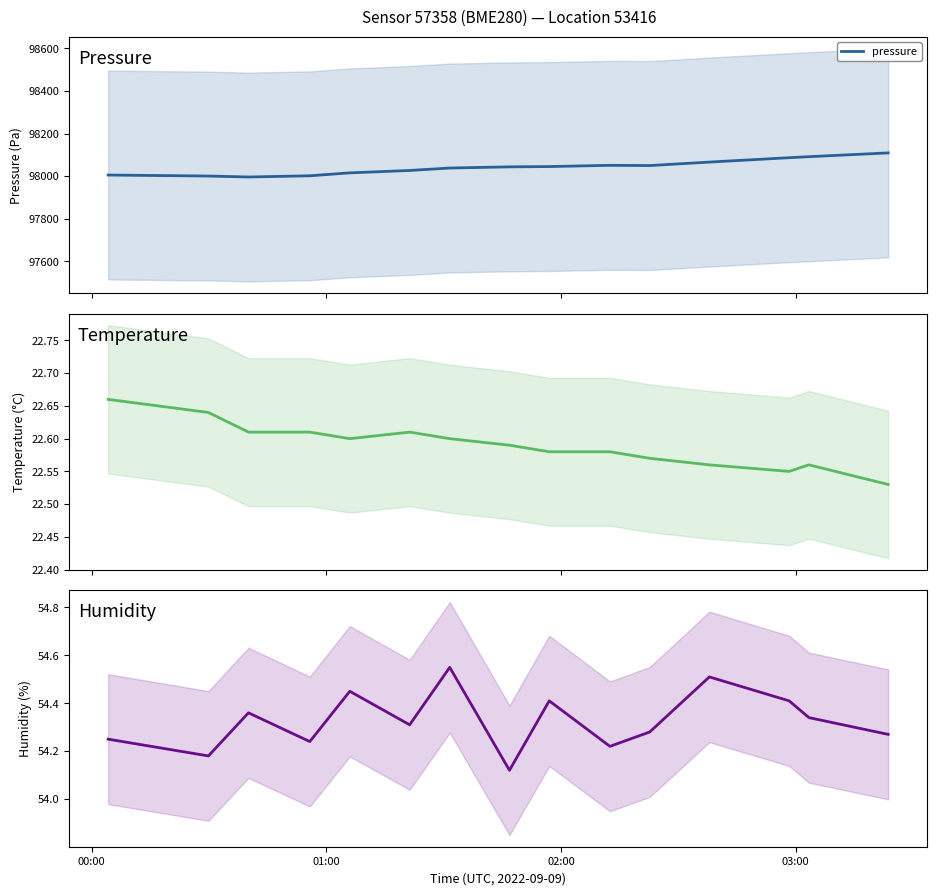

Is it true that humidity equals 27.5 at 12?

False